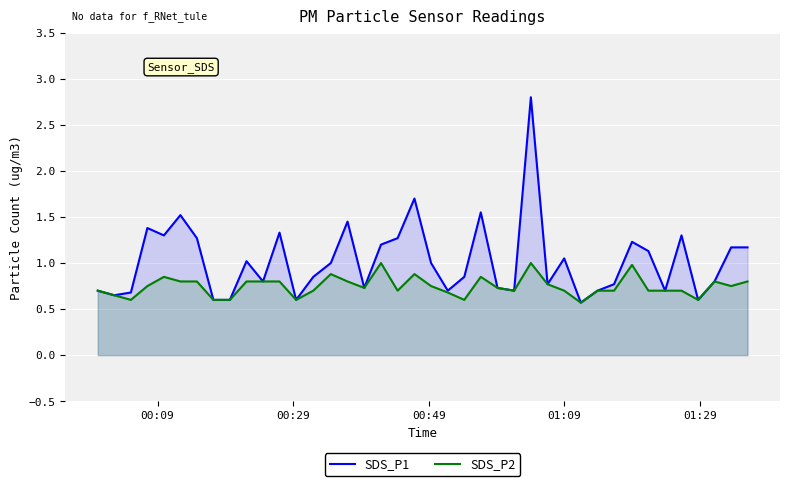

List the series in order of their overall mean, highest first.

SDS_P1, SDS_P2